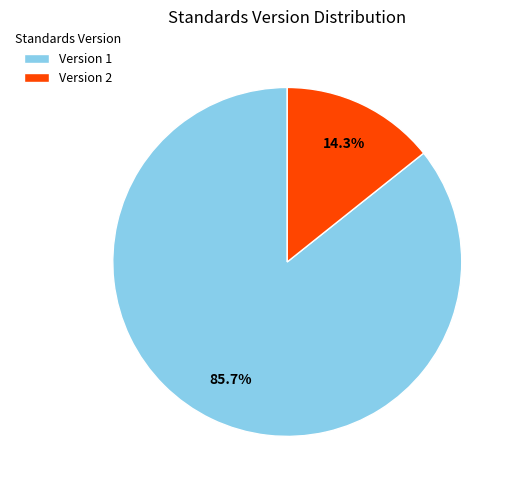

Which has a higher value, Version 2 or Version 1?

Version 1